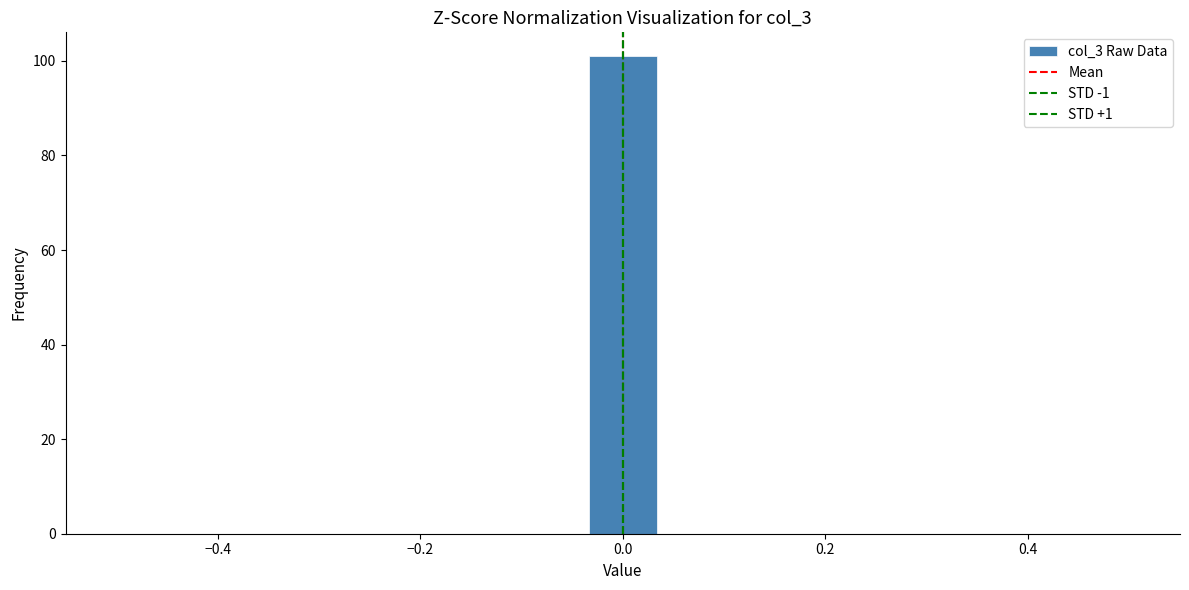

Read against the x-axis, roughly where is the centre of the tallest bar?

0.00